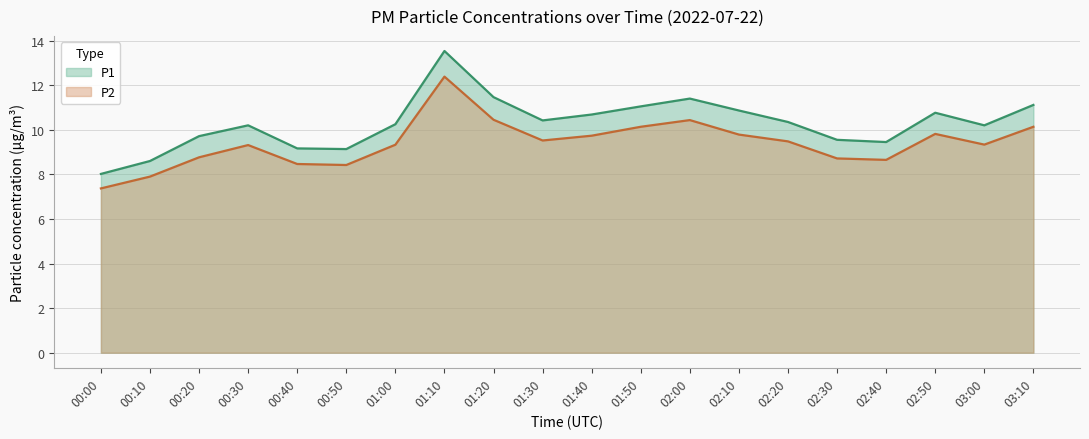

At which category is the sum across all series the highest?

01:10